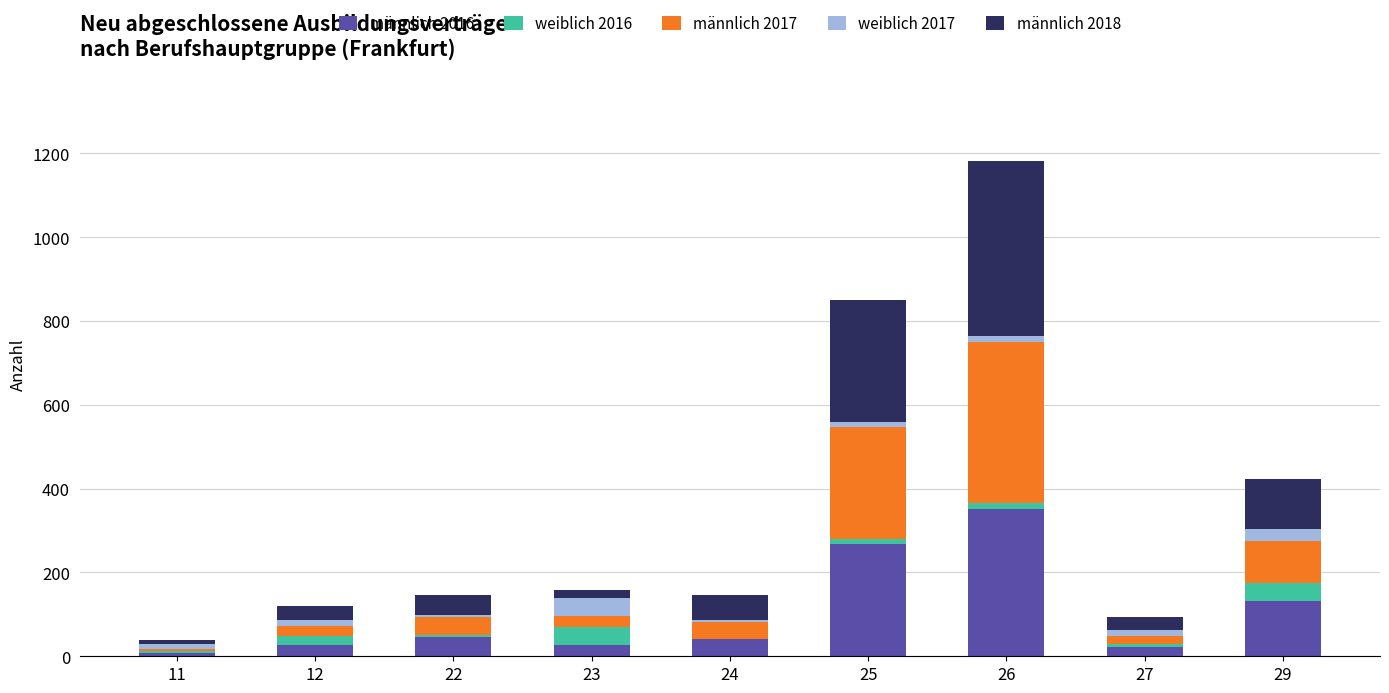

What is the highest value of the männlich 2016 series?

351